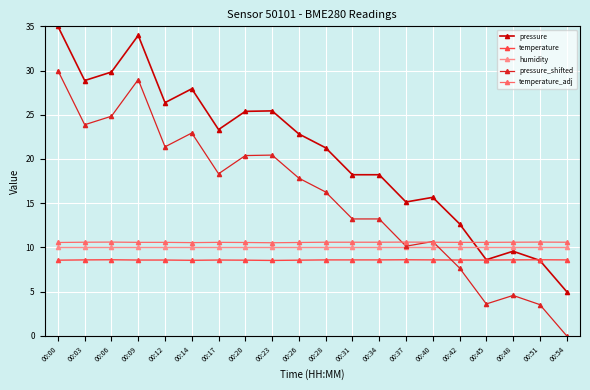

List the series in order of their peak value, highest first.

pressure, pressure_shifted, temperature_adj, humidity, temperature